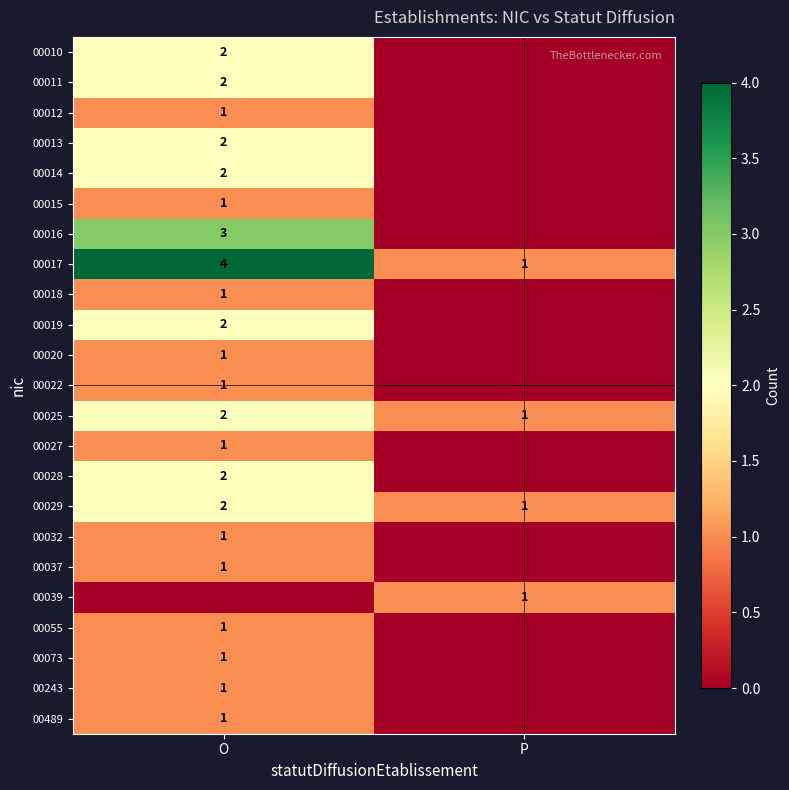

True or false: 00032 has a value of 2 at O.

False